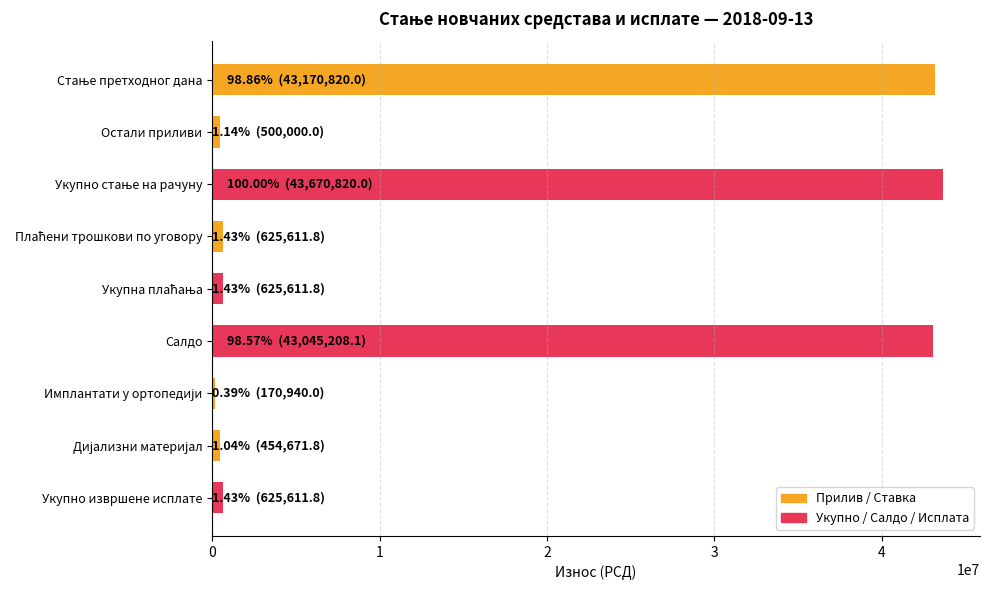

What is the greatest value displayed?

43670820.0